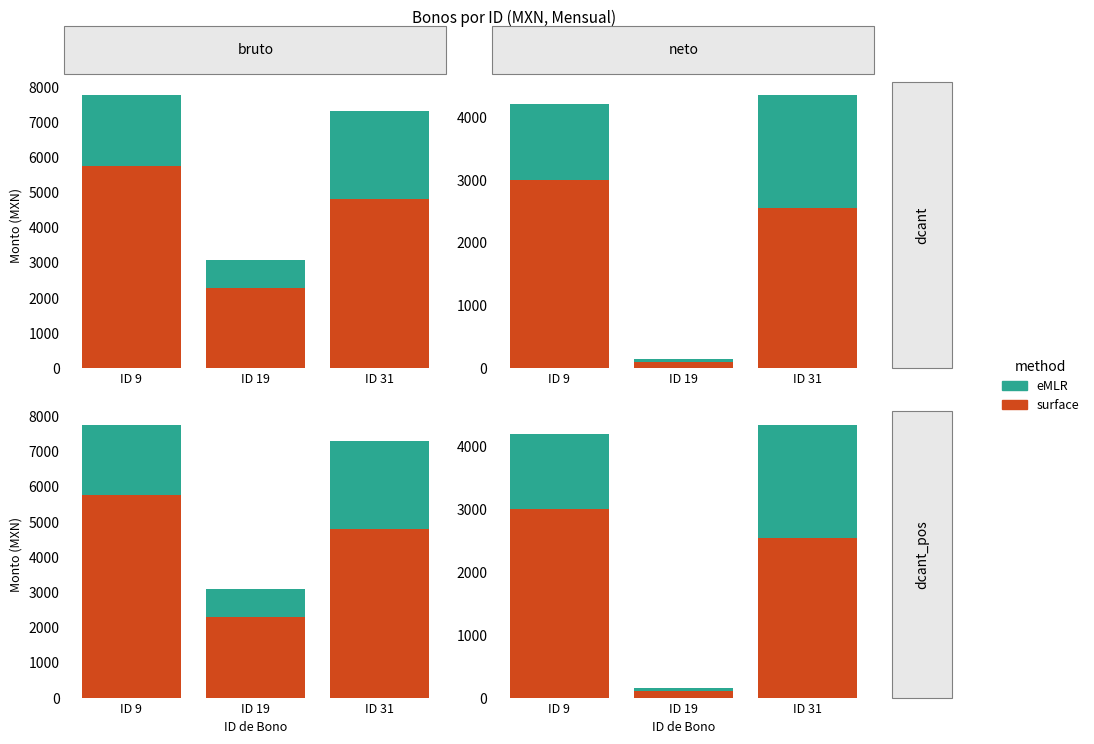

List the labels in order of surface value, smallest first.

ID 19, ID 31, ID 9